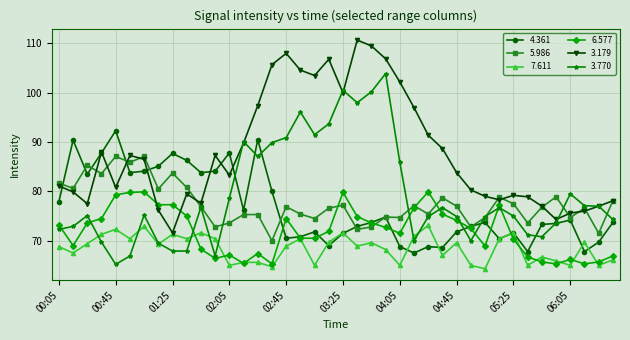

How many data points in 5.986 are above 76?

23